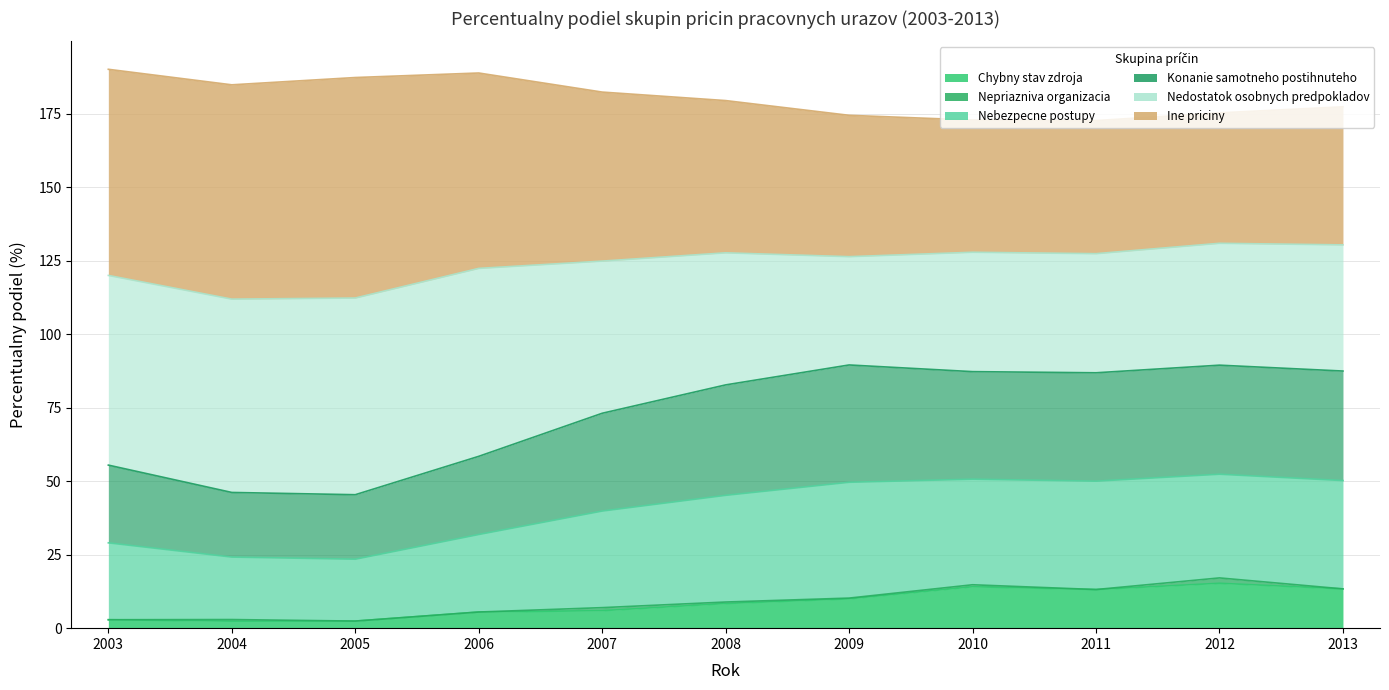

How many interior local peaks does the Ine priciny series have?

2